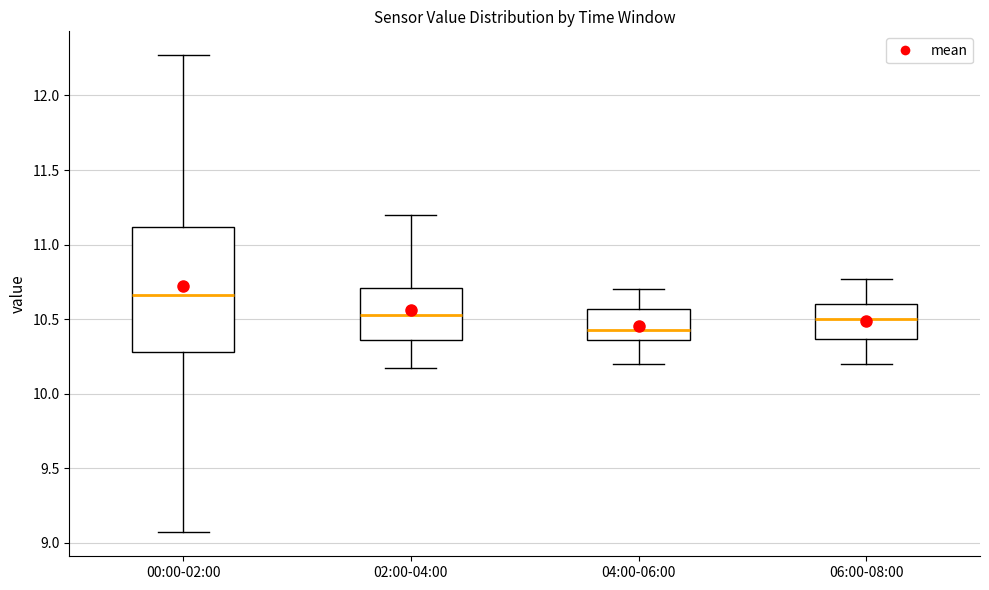

Reading left to right, transcribe this box plot: for each box, give where its median line is, the range the box spans, and where its two whiskers end, as read against the y-axis. The values are not printed on the chart, so give them approximately, as read against the axis.

00:00-02:00: median 10.65, box 10.30 to 11.10, whiskers 9.05 to 12.25
02:00-04:00: median 10.55, box 10.35 to 10.70, whiskers 10.15 to 11.20
04:00-06:00: median 10.45, box 10.35 to 10.55, whiskers 10.20 to 10.70
06:00-08:00: median 10.50, box 10.35 to 10.60, whiskers 10.20 to 10.75